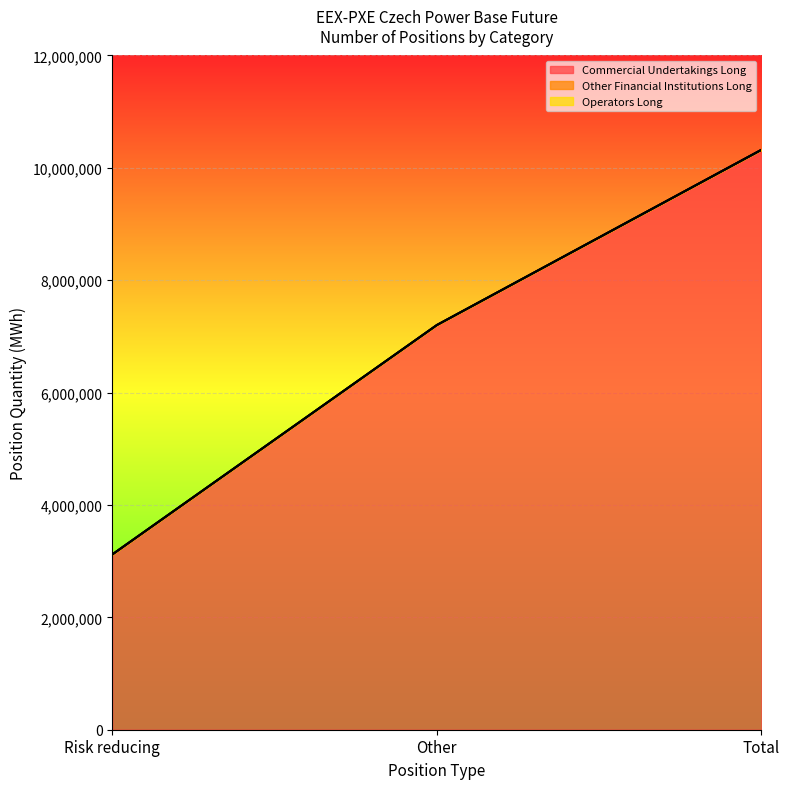

What is the difference between the Commercial Undertakings Long values at Total and Risk reducing?

7201809